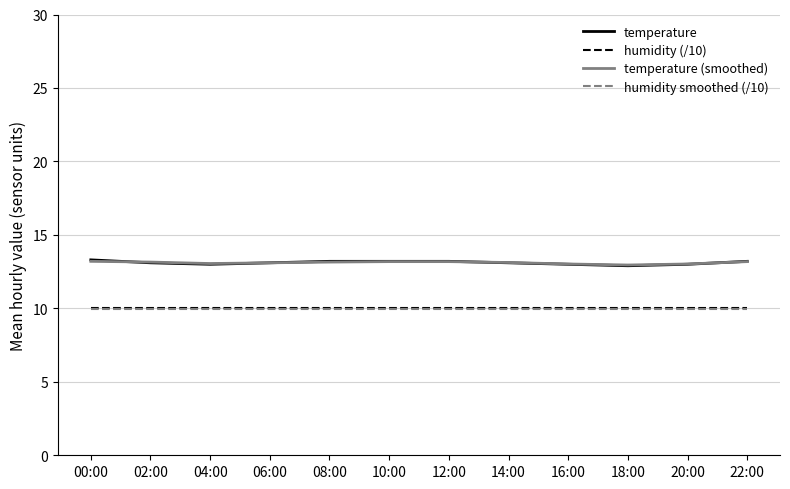

What are all the series names shown in the legend?

temperature, humidity (/10), temperature (smoothed), humidity smoothed (/10)